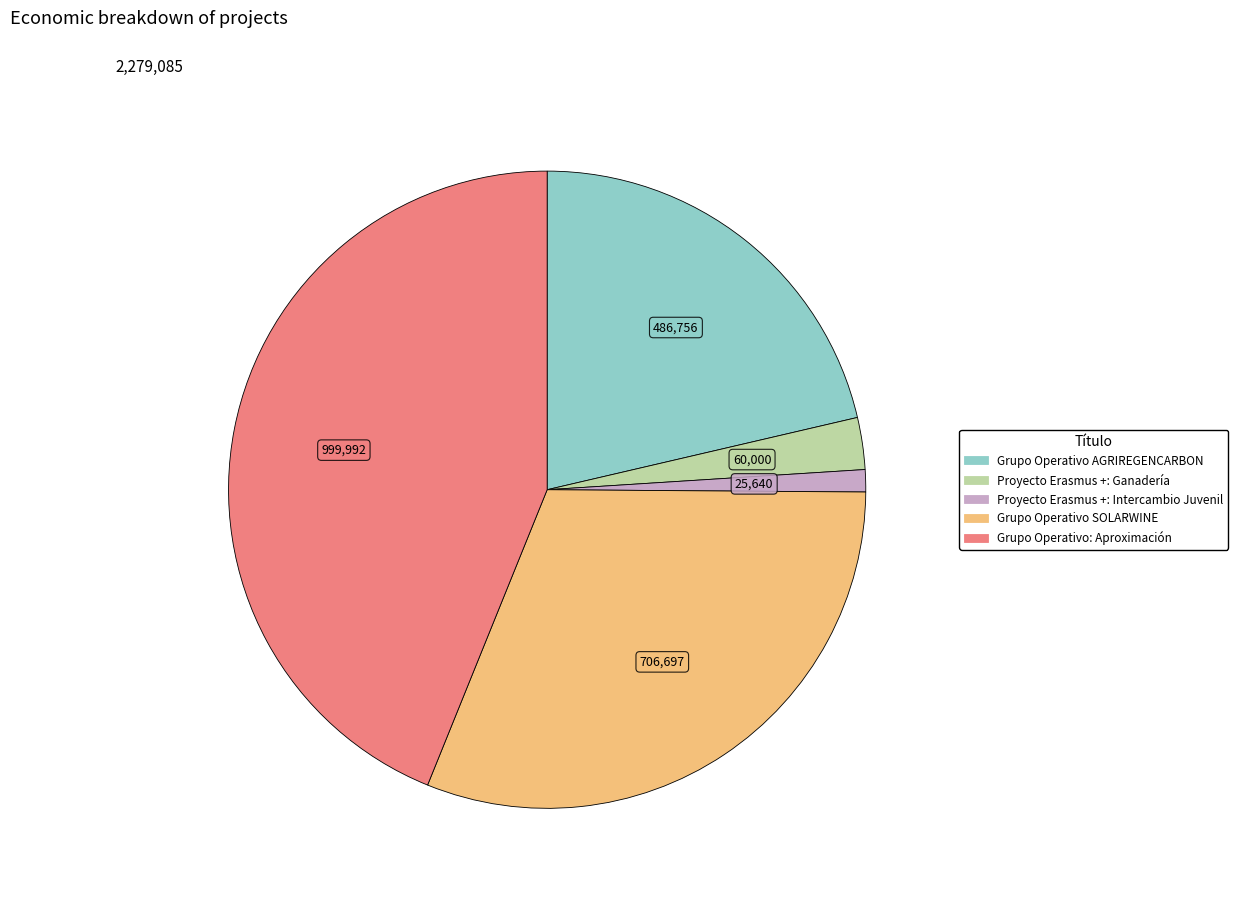

How many segments does this pie chart have?

5